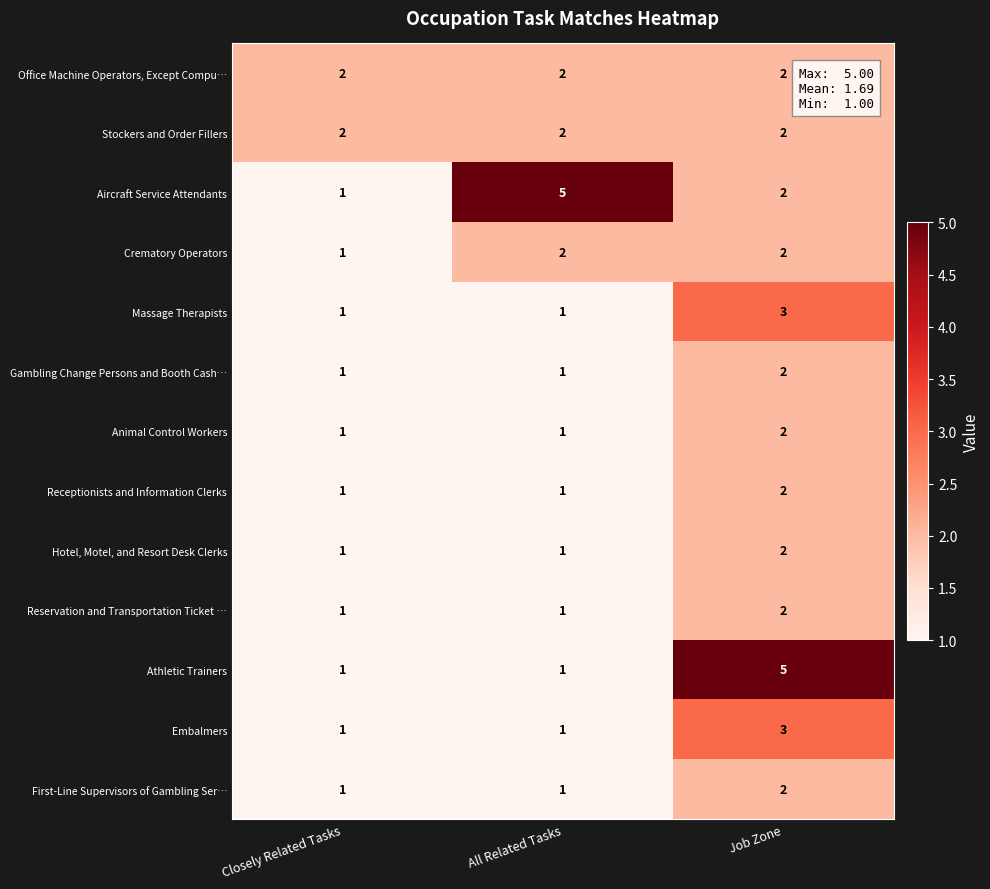

Which series has the largest total across all categories?

Aircraft Service Attendants